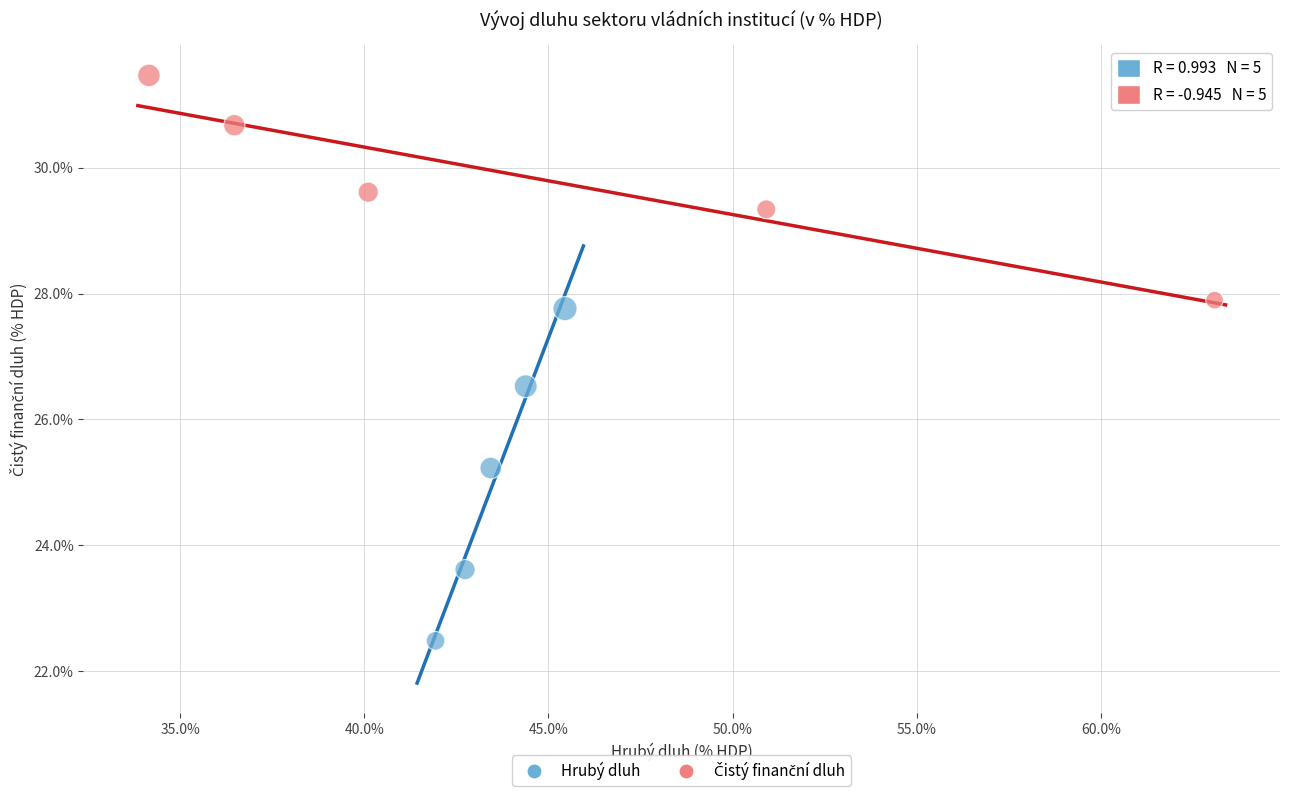

Which series reaches the minimum Y coordinate?

Hrubý dluh